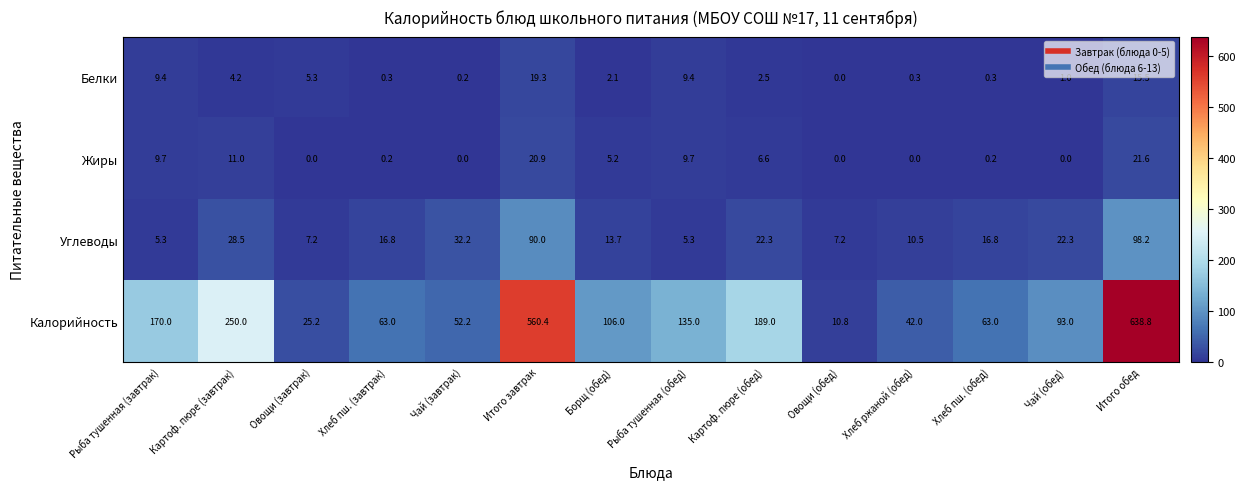

Between Овощи (завтрак) and Рыба тушенная (обед), which series saw the biggest shift?

Калорийность